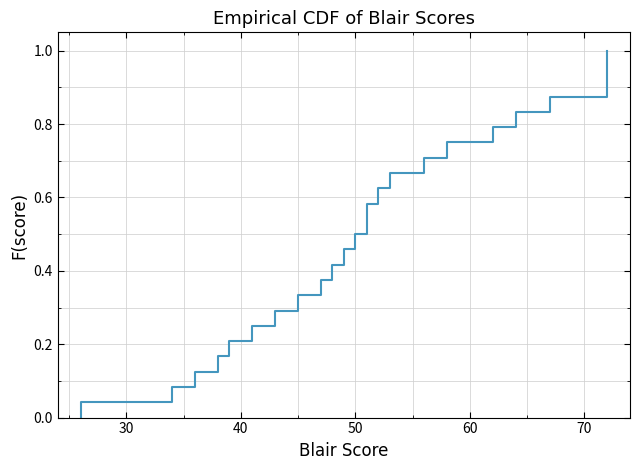

Count the number of categories in the chart.

25